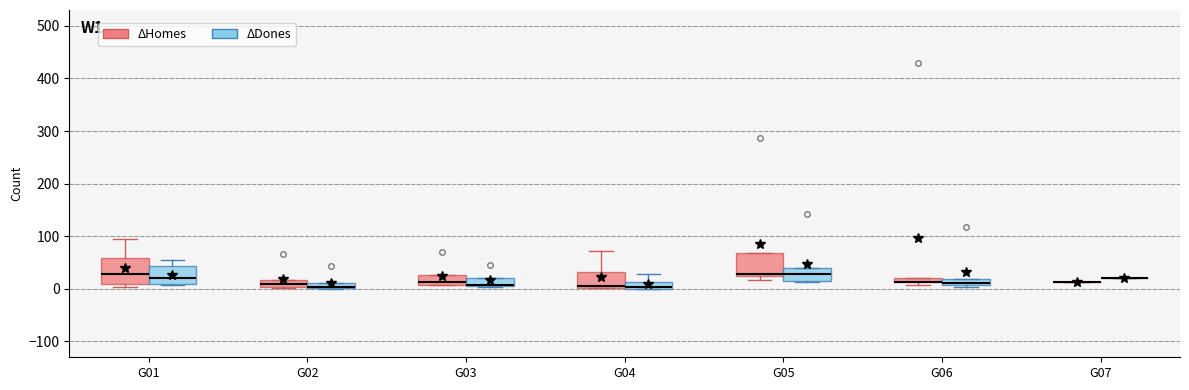

Where is the lower edge of the box for G05 (ΔHomes) on the y-axis? The values are not printed on the chart, so give them approximately, as read against the axis.

30